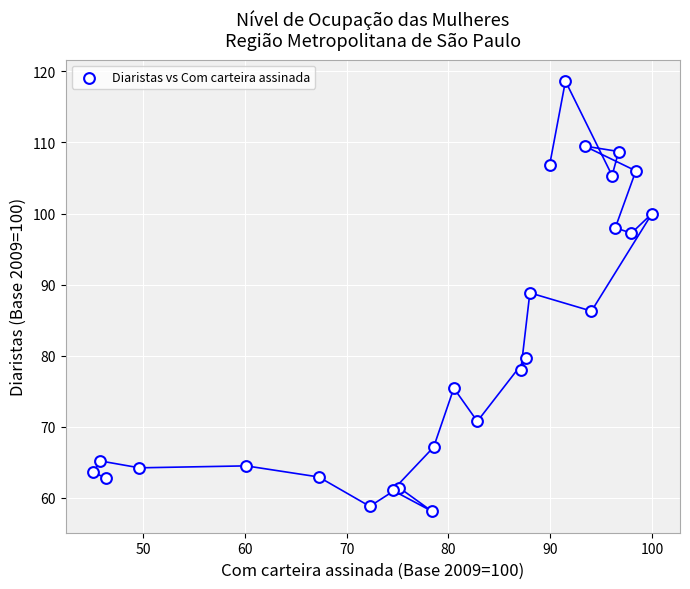

What Y value in the scatter plot is closest to 88?

88.8